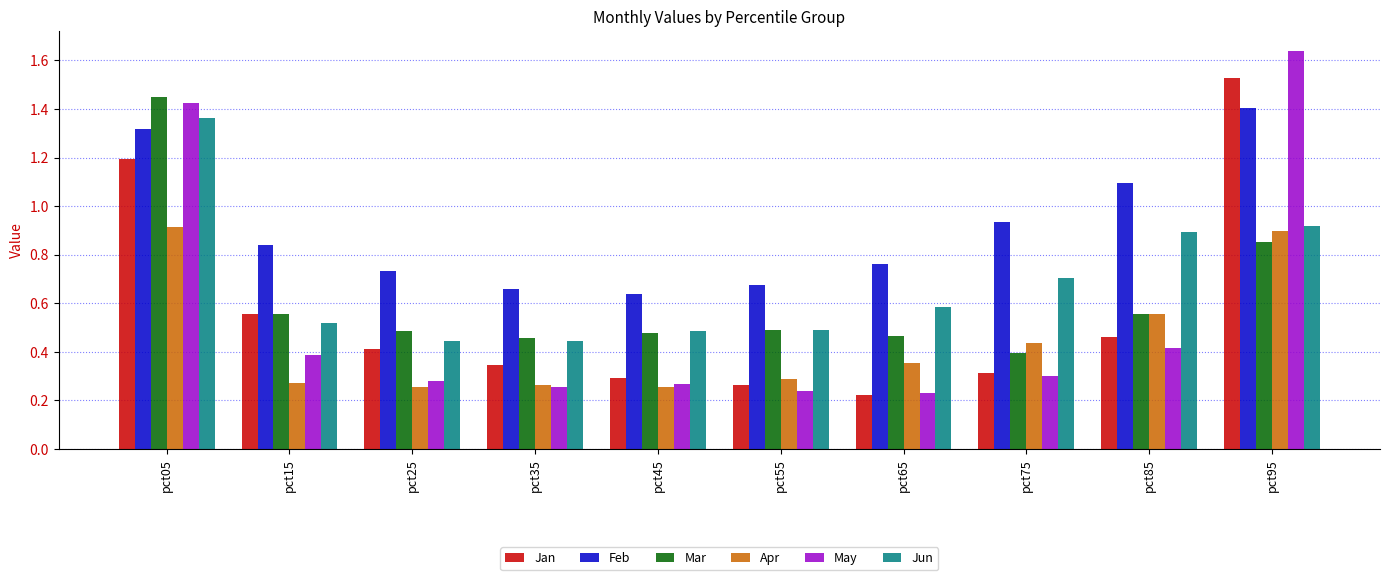

Which label corresponds to the smallest value in the chart?

pct65